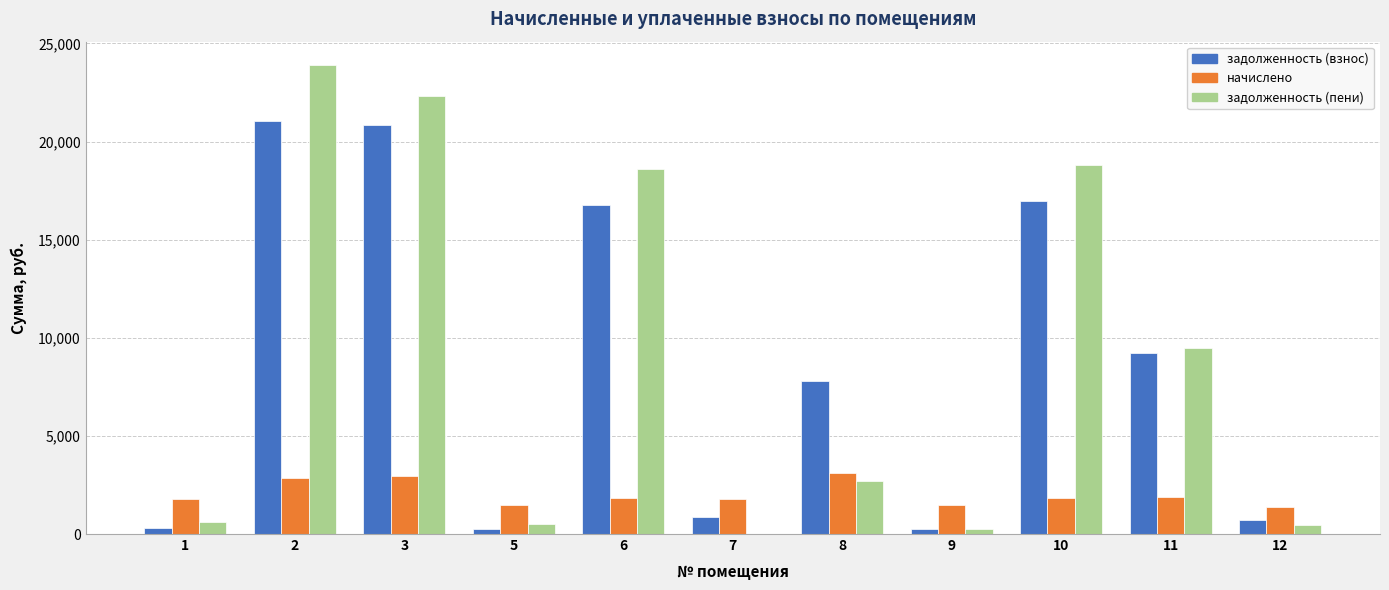

Is it true that задолженность (взнос) equals 858.5 at 7?

True